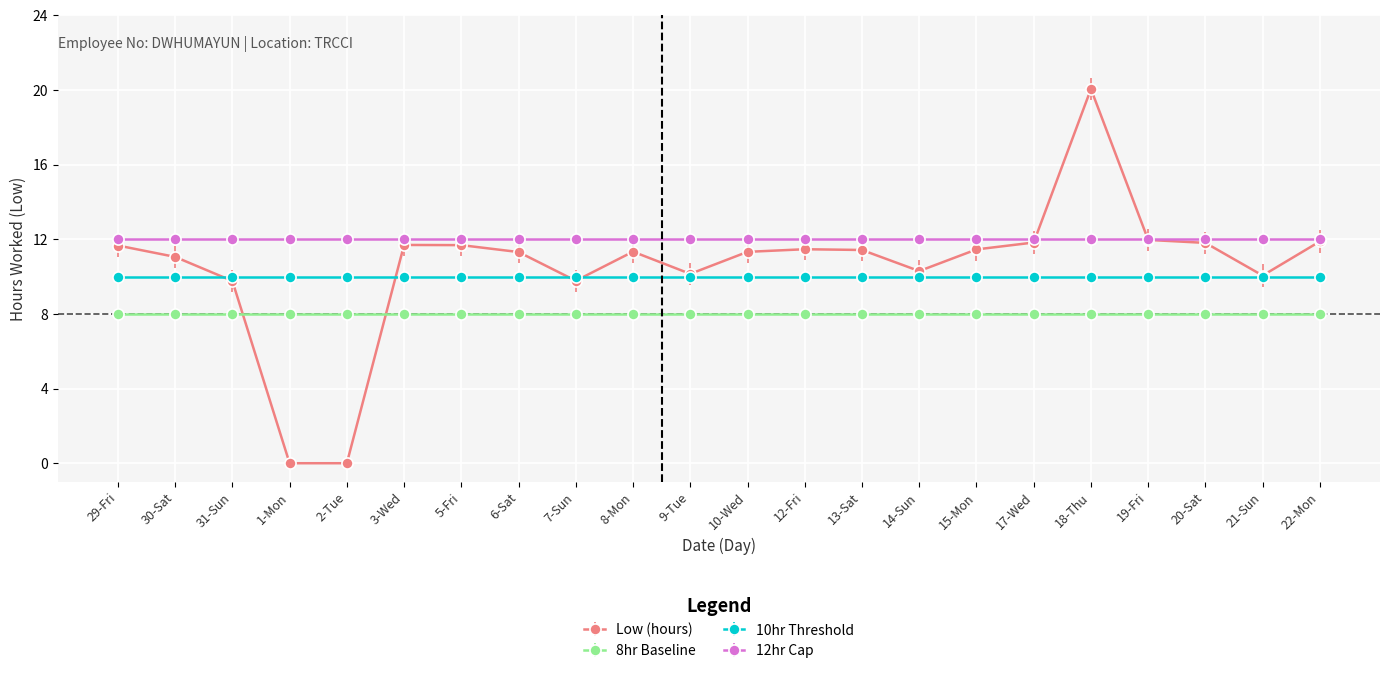

True or false: 8hr Baseline and 12hr Cap cross at least once.

False